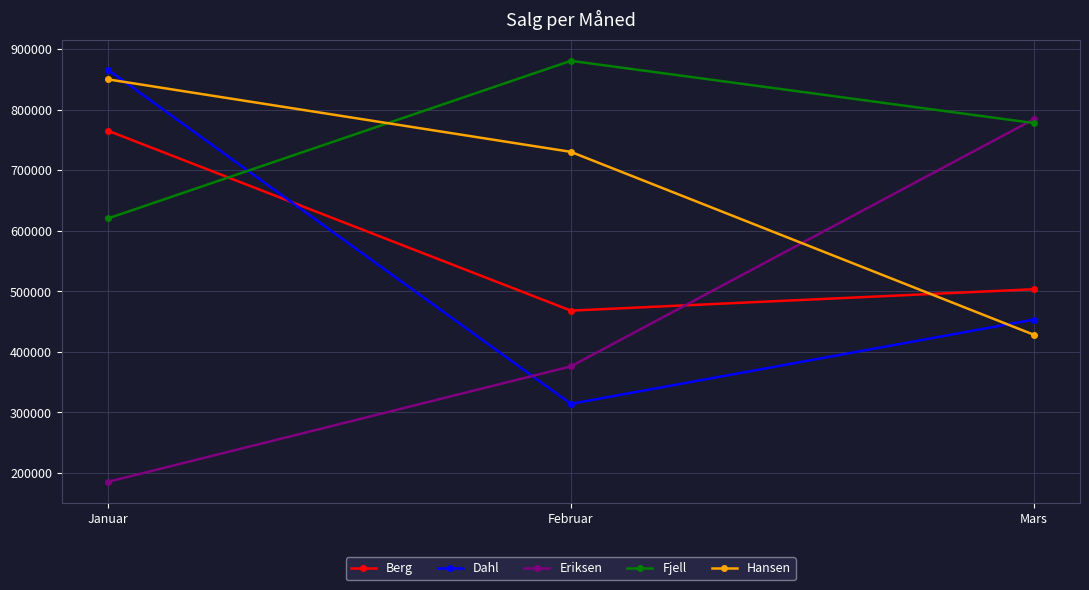

What are all the series names shown in the legend?

Berg, Dahl, Eriksen, Fjell, Hansen